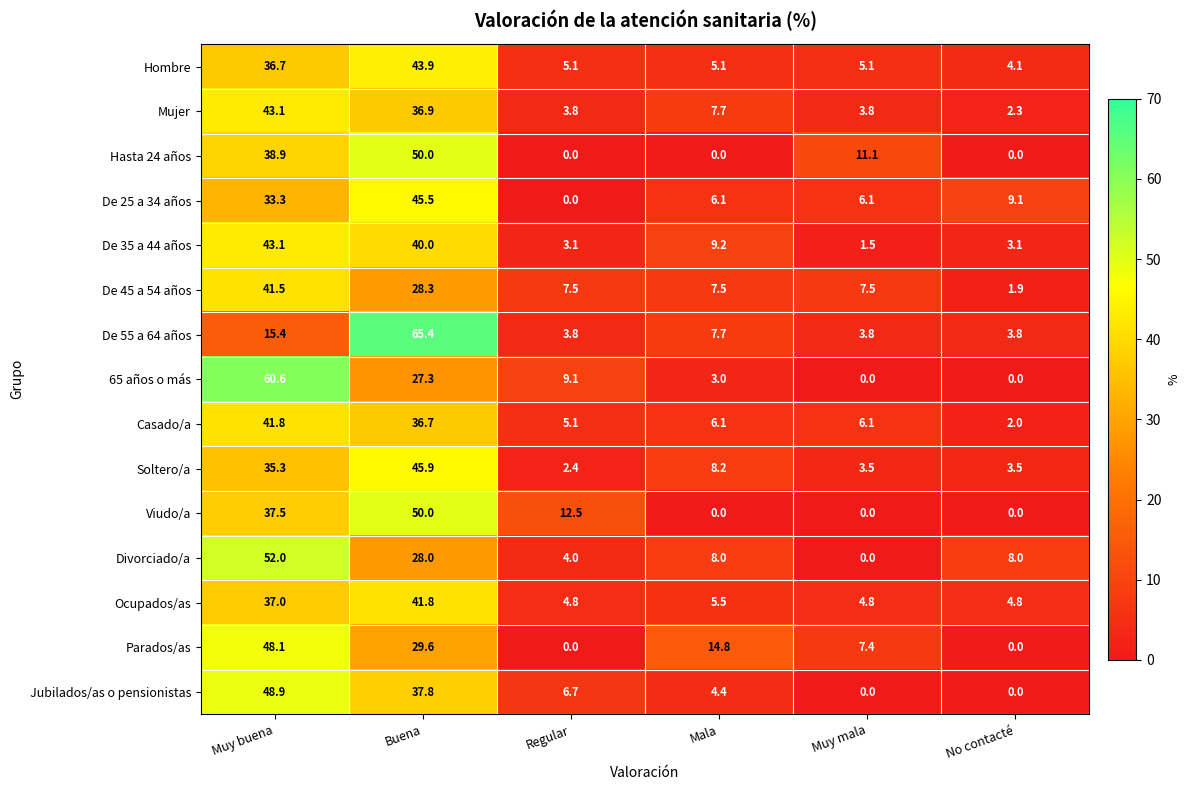

Read the De 35 a 44 años value at Mala.

9.2